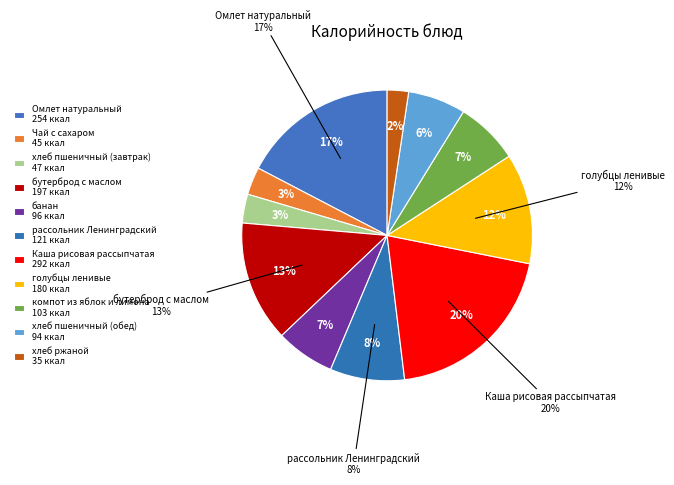

Which has a higher value, хлеб пшеничный (обед) or хлеб ржаной?

хлеб пшеничный (обед)